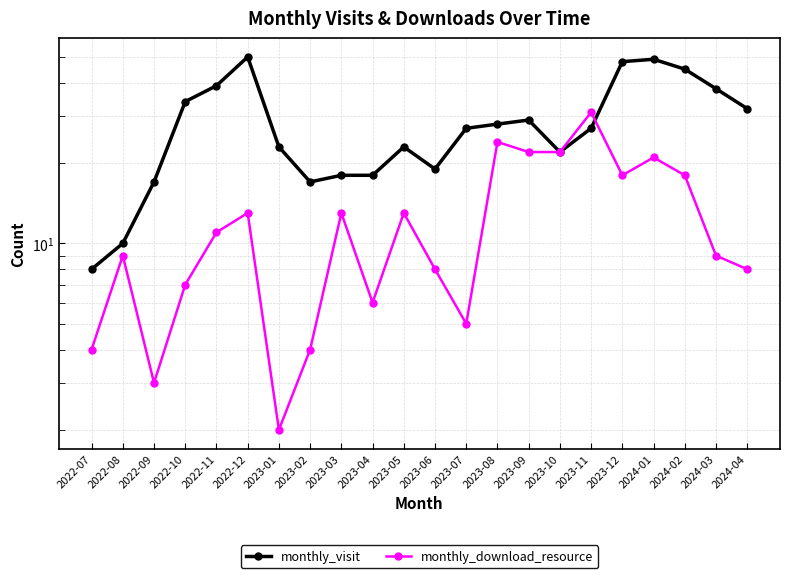

What is the greatest value displayed?

50